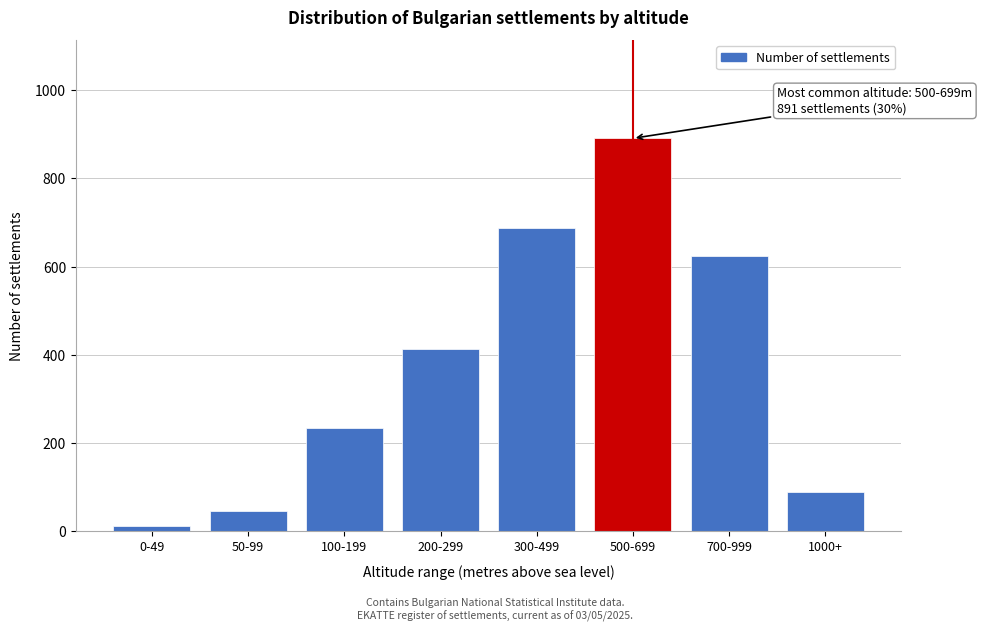

Reading right to left, extract all data points from this chart.

1000+=88	700-999=623	500-699=891	300-499=687	200-299=412	100-199=234	50-99=45	0-49=12